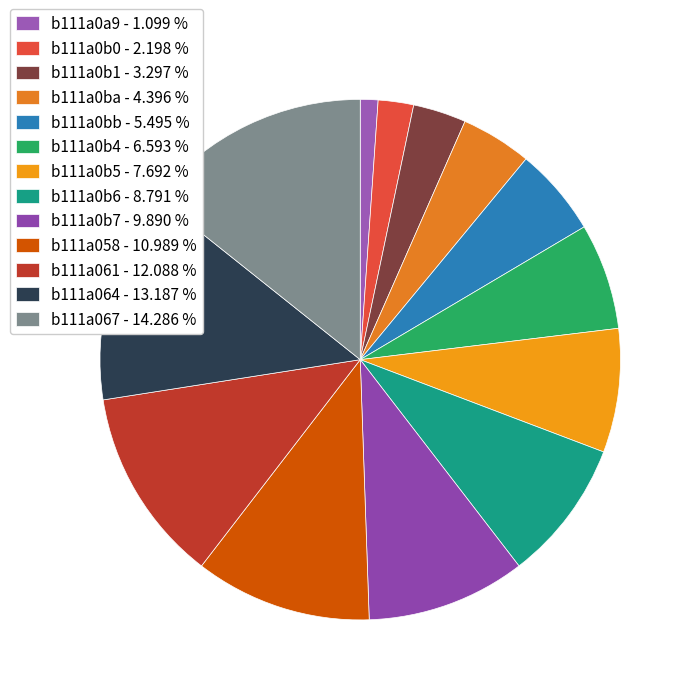

How many segments does this pie chart have?

13